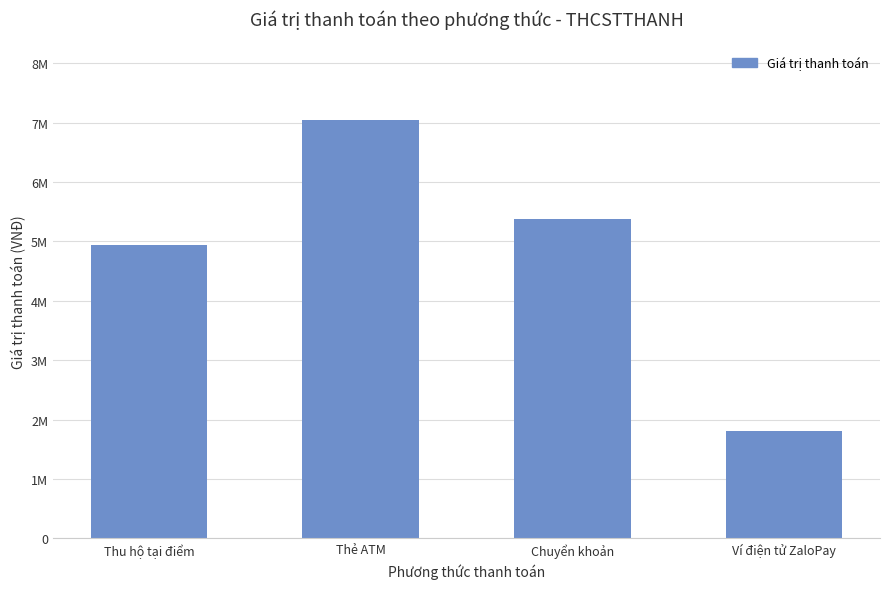

List the labels in order of value, smallest first.

Ví điện tử ZaloPay, Thu hộ tại điểm, Chuyển khoản, Thẻ ATM